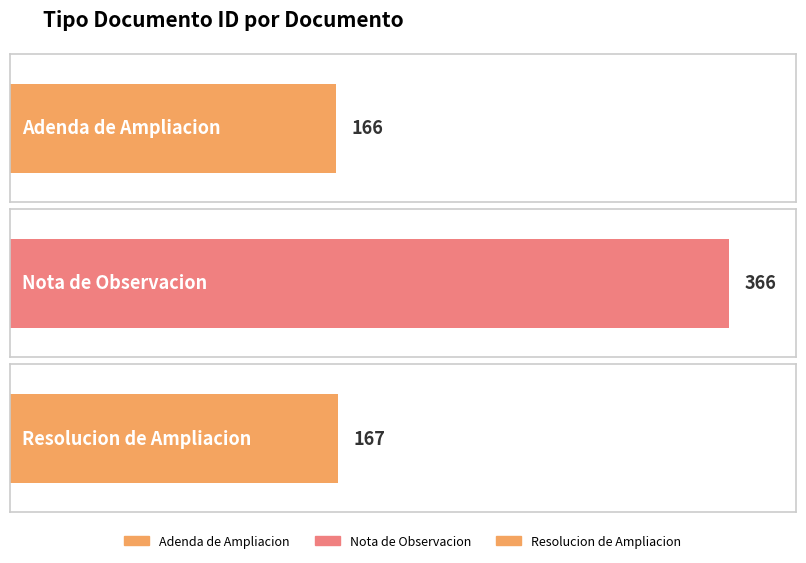

Count the number of categories in the chart.

3